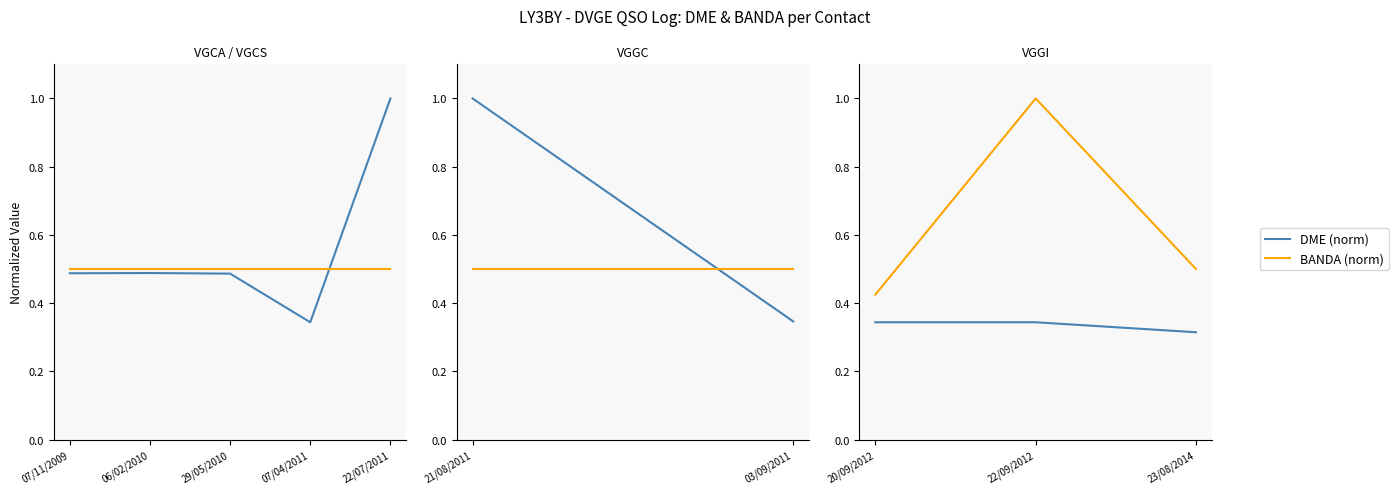

How many lines are shown in the chart?

2